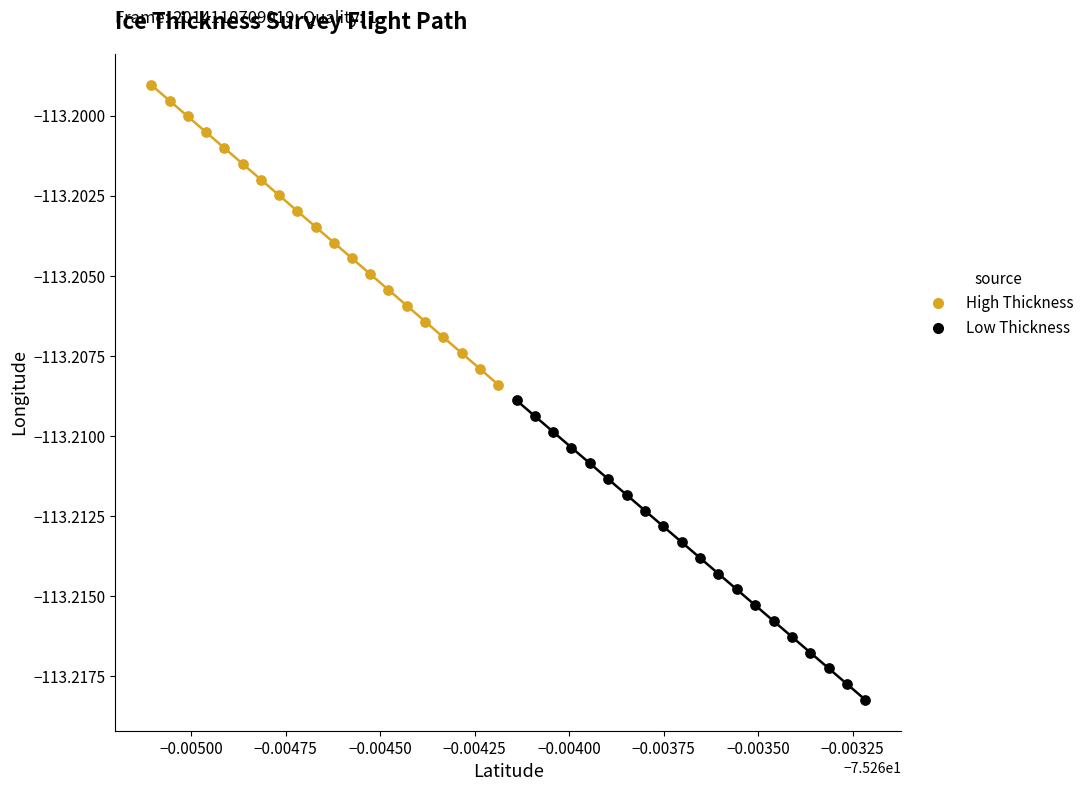

Which series has the largest Y range (max minus min)?

High Thickness